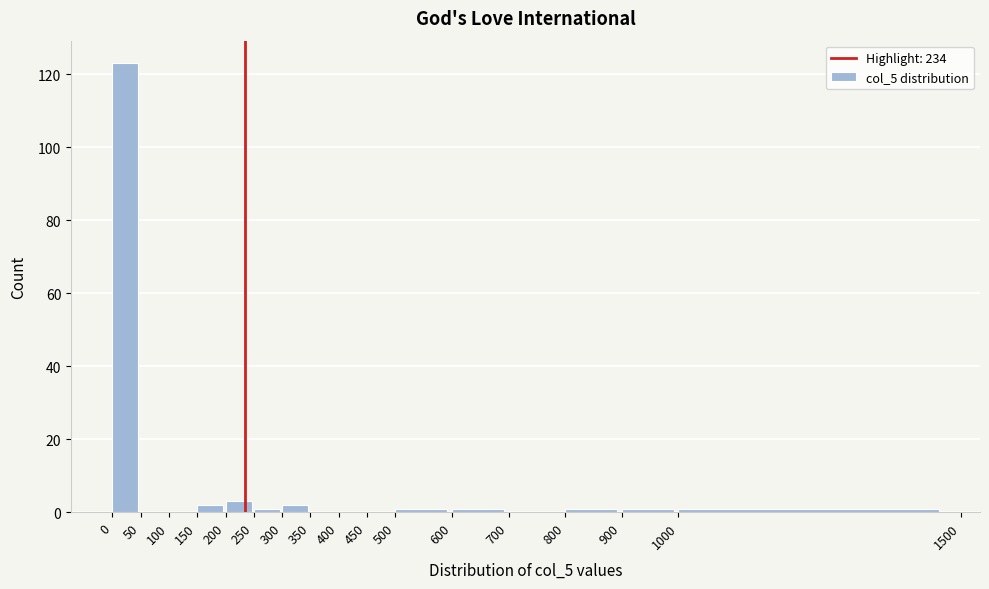

What is the height of the bar covering 150 to 200 on the x-axis? The values are not printed on the chart, so give them approximately, as read against the axis.

2